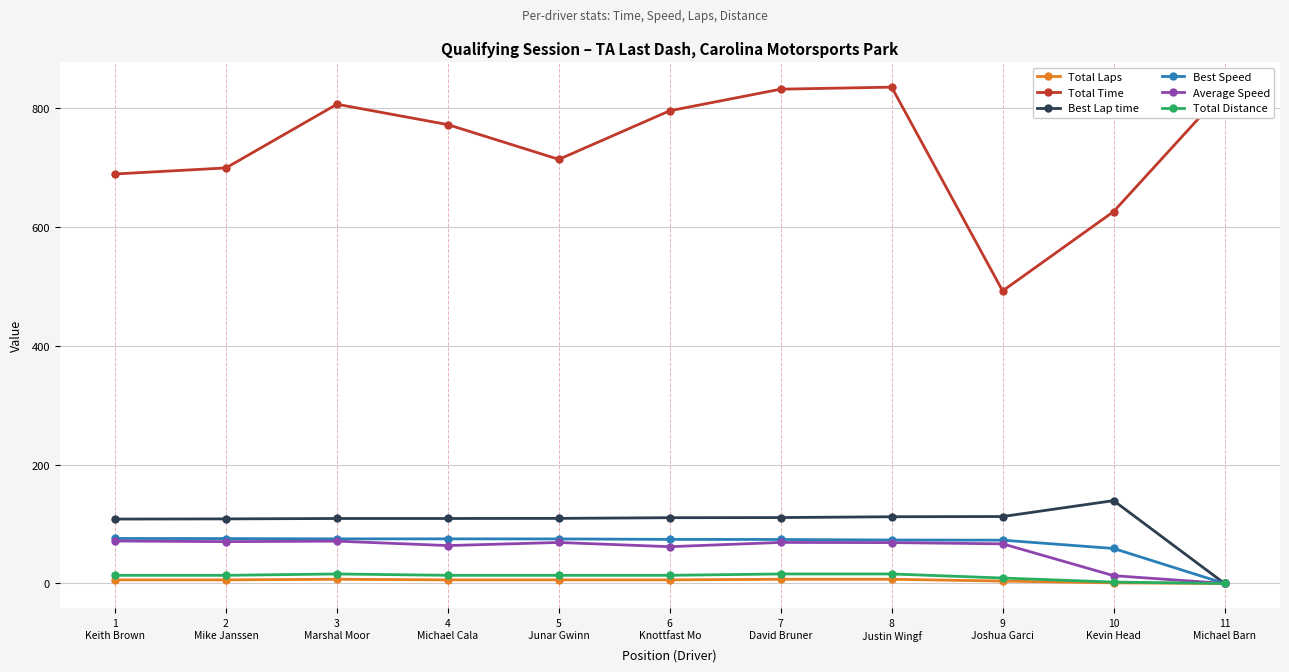

True or false: Total Laps has more than 0 points higher than both neighbors.

True